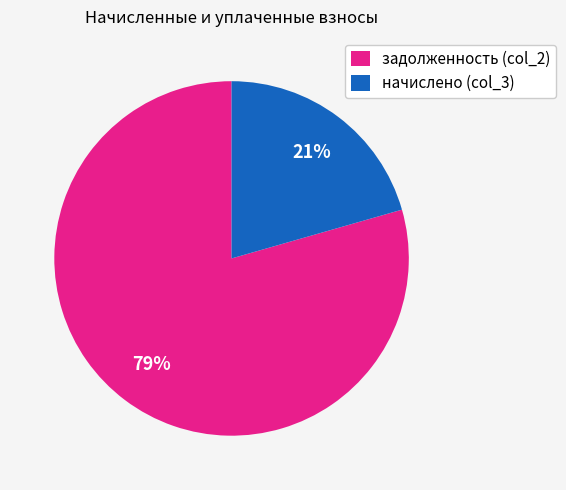

What percentage is the задолженность (col_2) slice, to the nearest percent?

79%